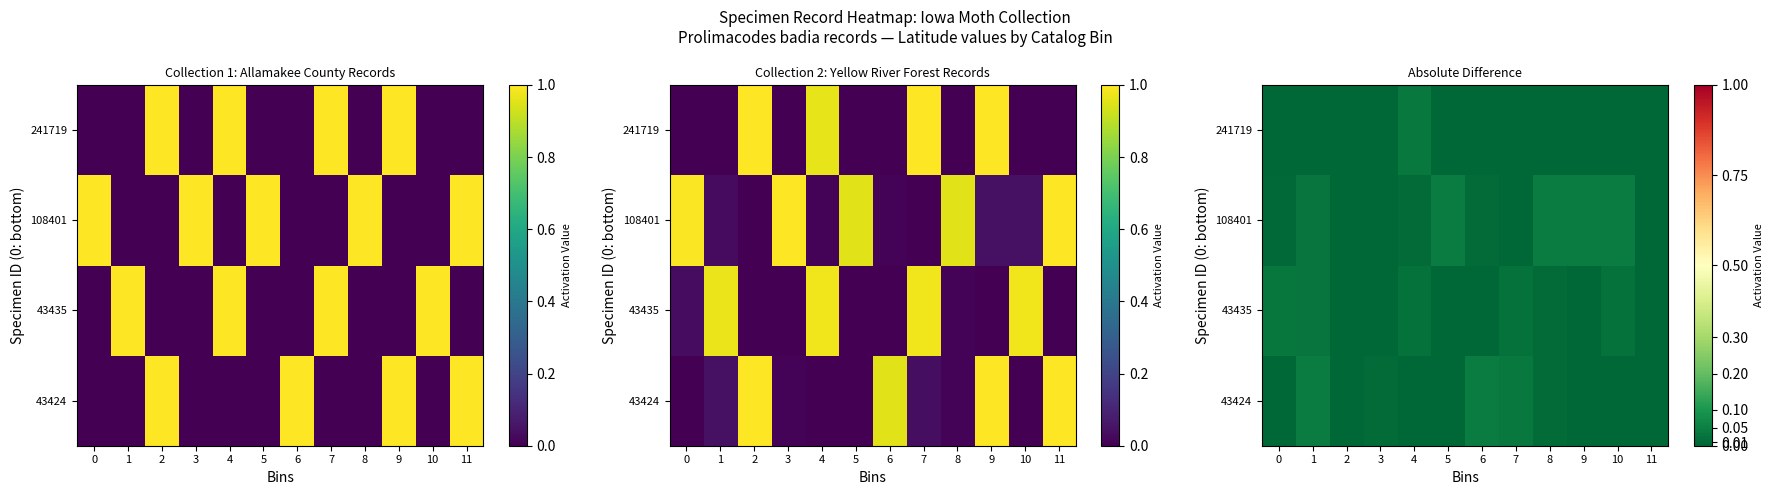

Is the value of row_2 at 7 greater than the value of row_1 at 8?

No